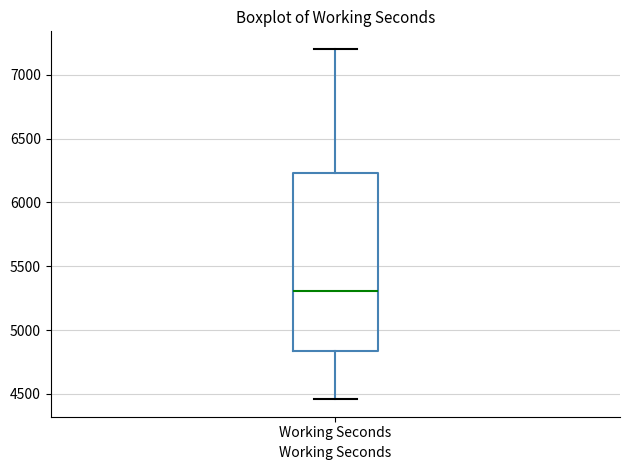

Read this box plot against the y-axis: the position of the median line, the range covered by the box, and the ends of both whiskers. The values are not printed on the chart, so give them approximately, as read against the axis.

median 5300, box 4850 to 6250, whiskers 4450 to 7200